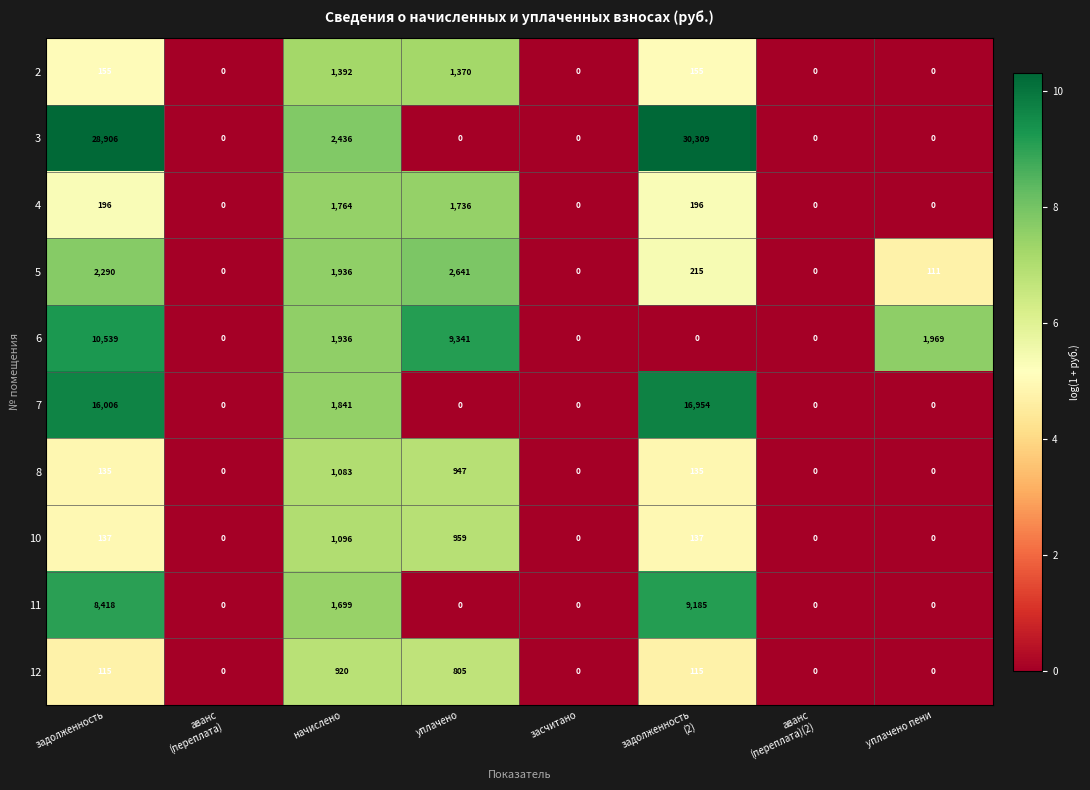

Which category has the highest value across all series?

задолженность
(2)